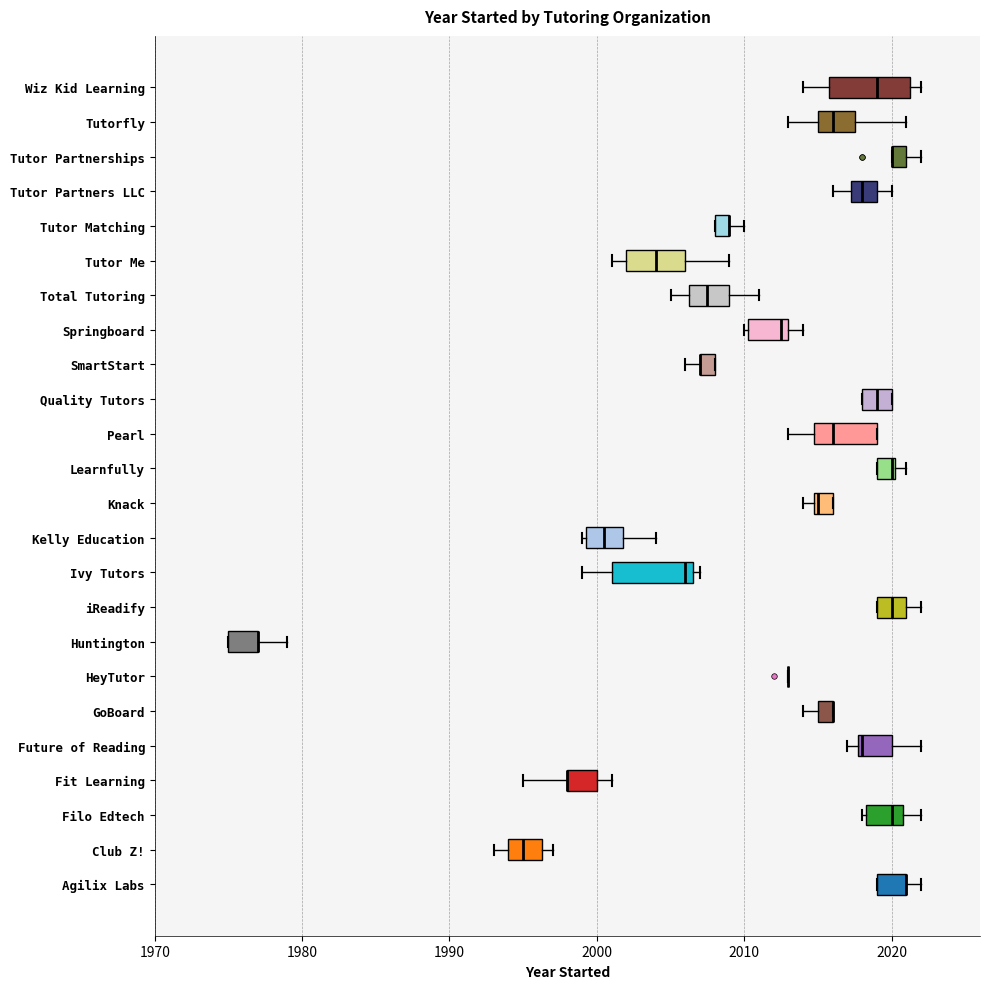

Where does the median line of the box for Pearl sit on the x-axis? The values are not printed on the chart, so give them approximately, as read against the axis.

2016